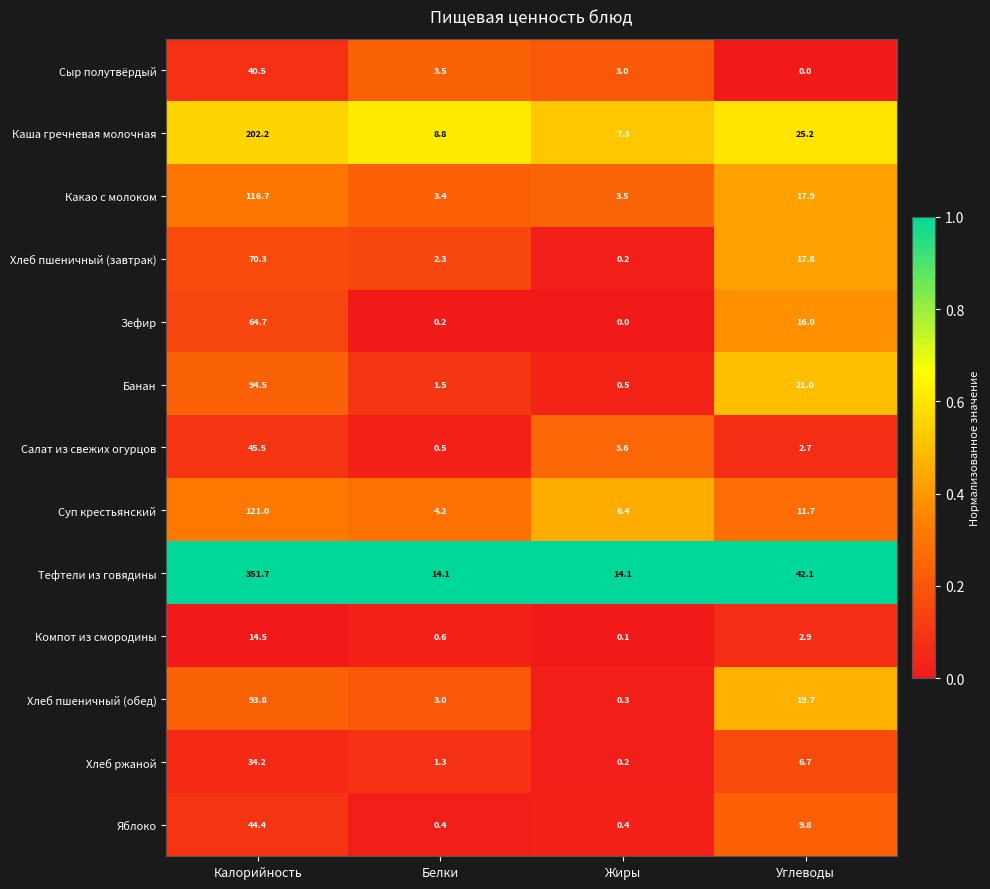

What is the sum of the Какао с молоком values at Углеводы and Белки?

21.3